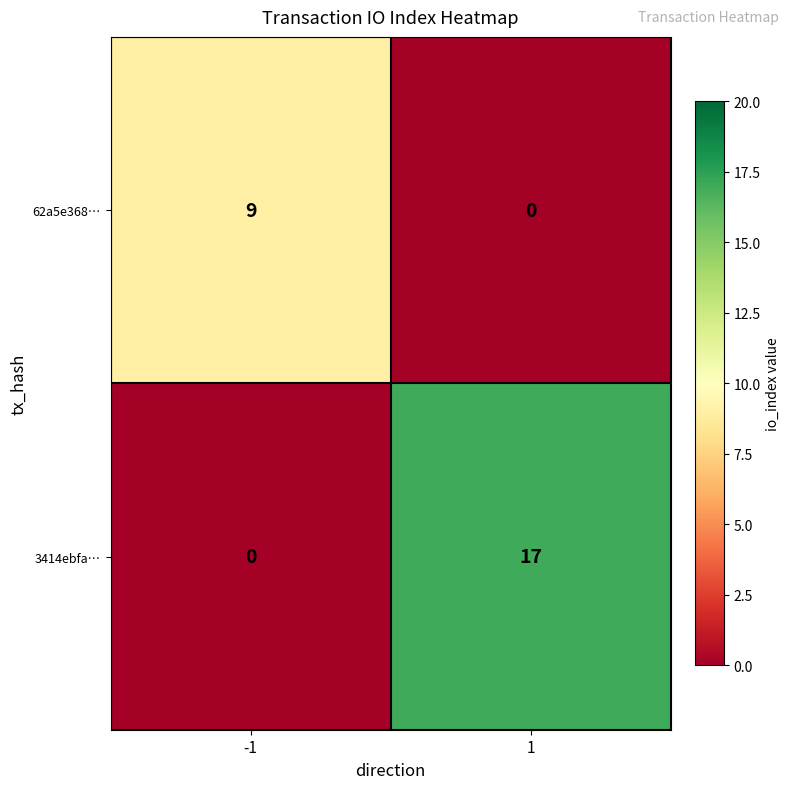

The 62a5e368… series shows 12 at -1. True or false?

False